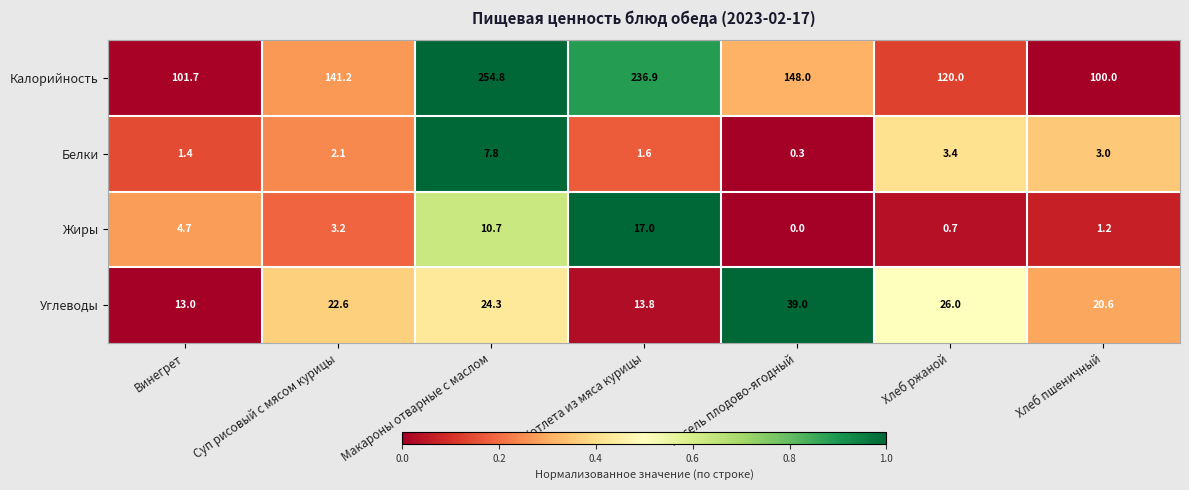

What is the average value of the Жиры series?

5.4